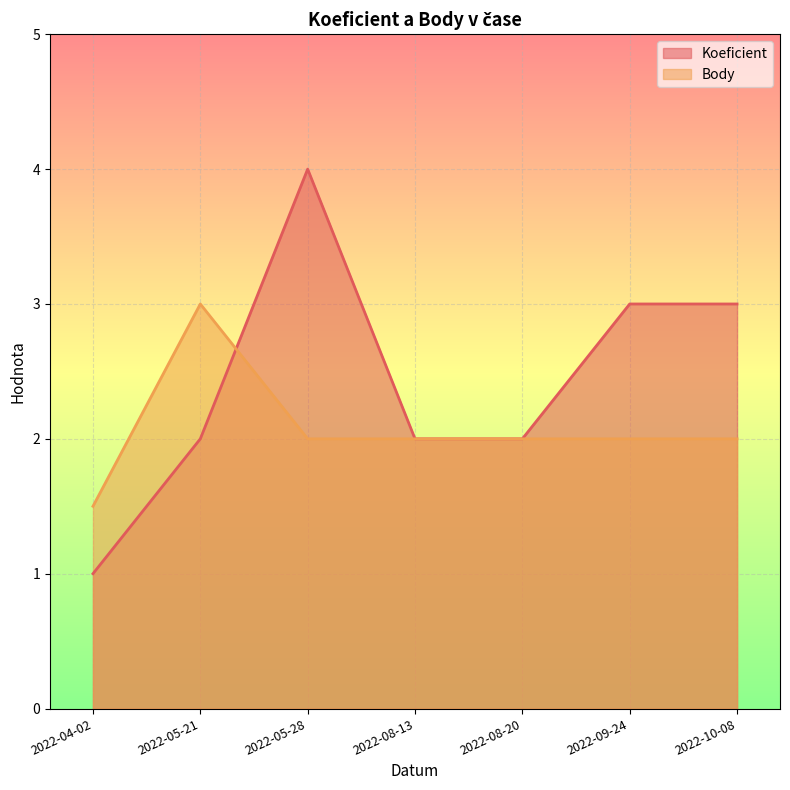

What is the value of the Body point at the 7th from the left?

2.0